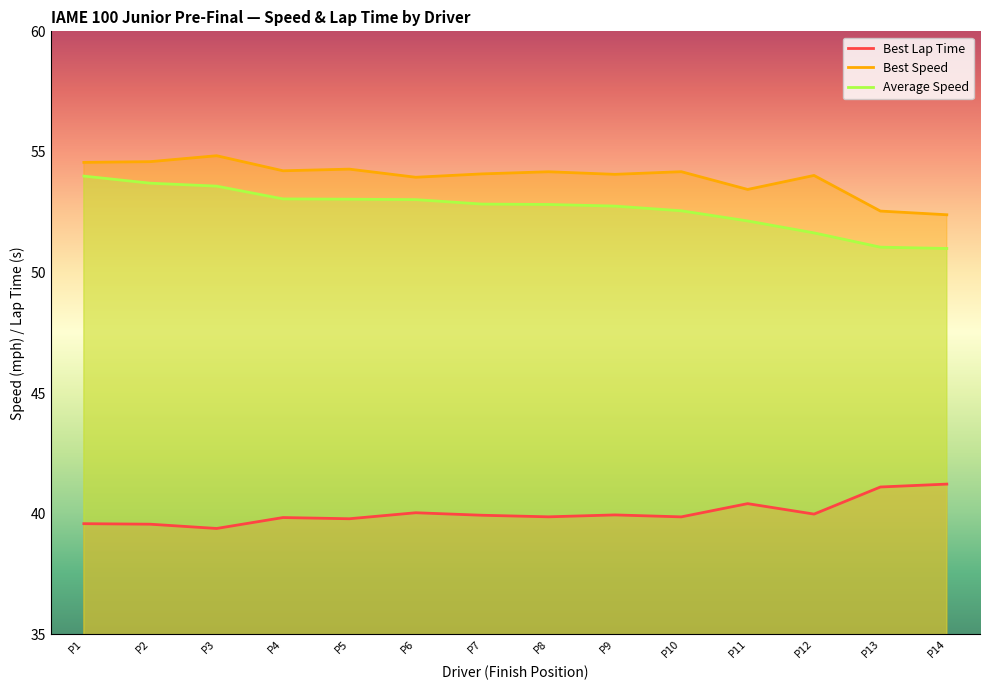

True or false: Average Speed and Best Lap Time cross at least once.

False